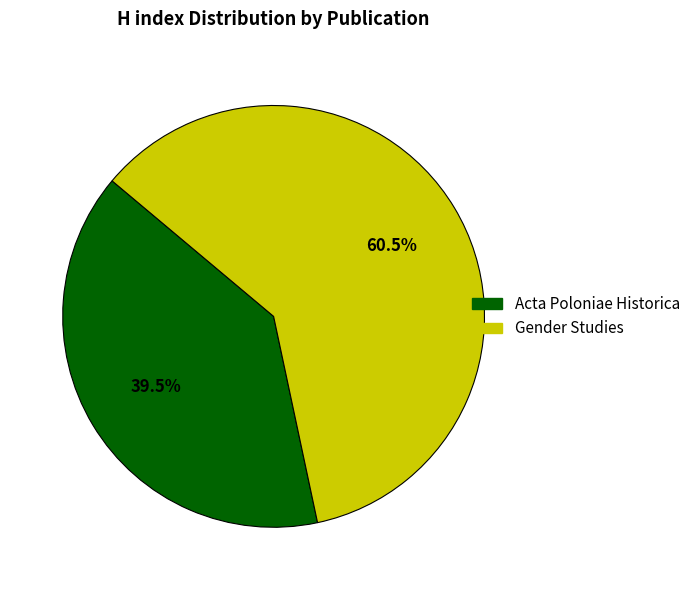

Combined, do Gender Studies and Acta Poloniae Historica account for over 50%?

Yes